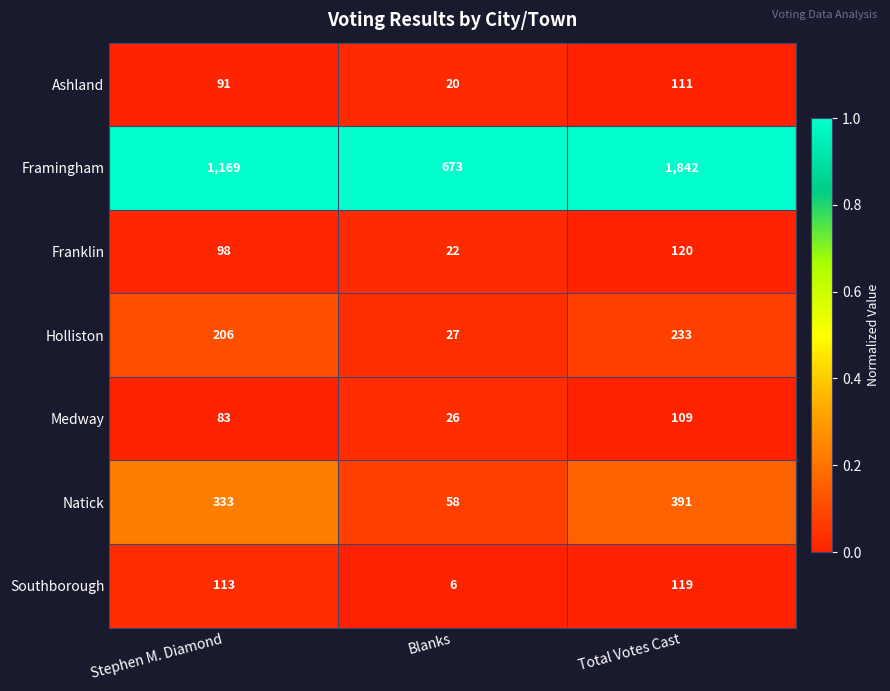

At how many categories does at least one series exceed 608?

3